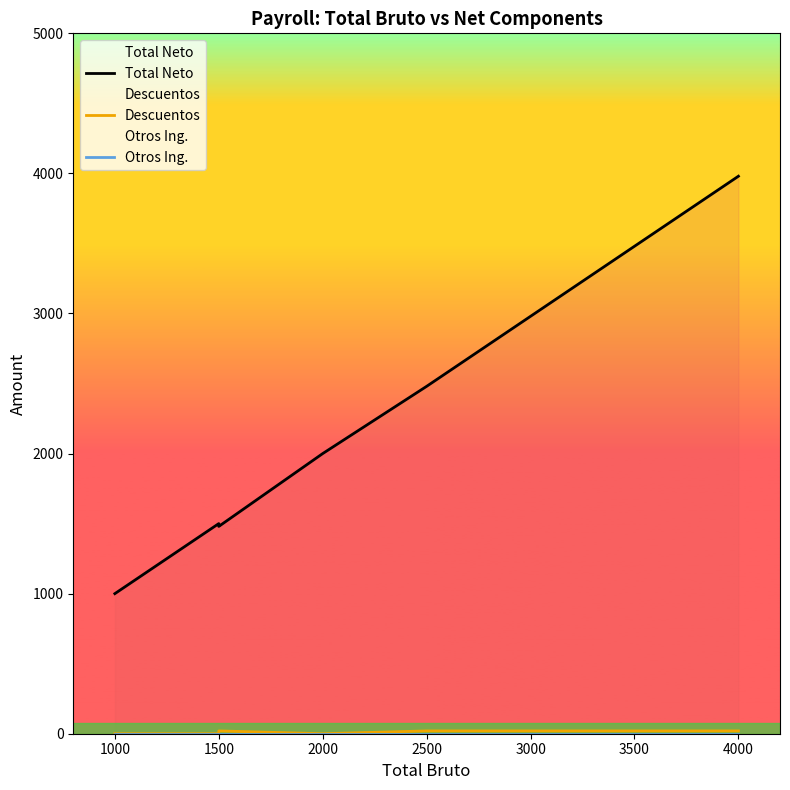

Between 1500 and 3000, which series saw the biggest shift?

Total Neto